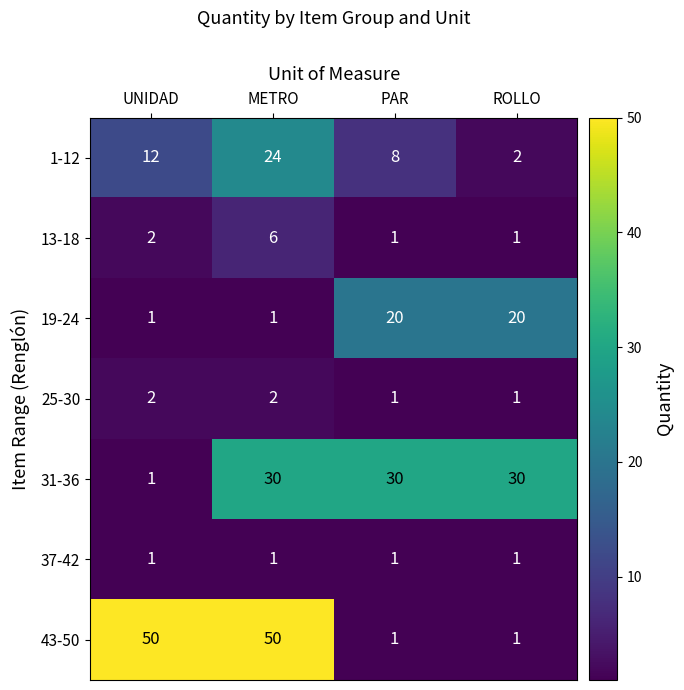

Reading left to right, list all the values displayed in this chart.

1-12: UNIDAD=12	METRO=24	PAR=8	ROLLO=2
13-18: UNIDAD=2	METRO=6	PAR=1	ROLLO=1
19-24: UNIDAD=1	METRO=1	PAR=20	ROLLO=20
25-30: UNIDAD=2	METRO=2	PAR=1	ROLLO=1
31-36: UNIDAD=1	METRO=30	PAR=30	ROLLO=30
37-42: UNIDAD=1	METRO=1	PAR=1	ROLLO=1
43-50: UNIDAD=50	METRO=50	PAR=1	ROLLO=1